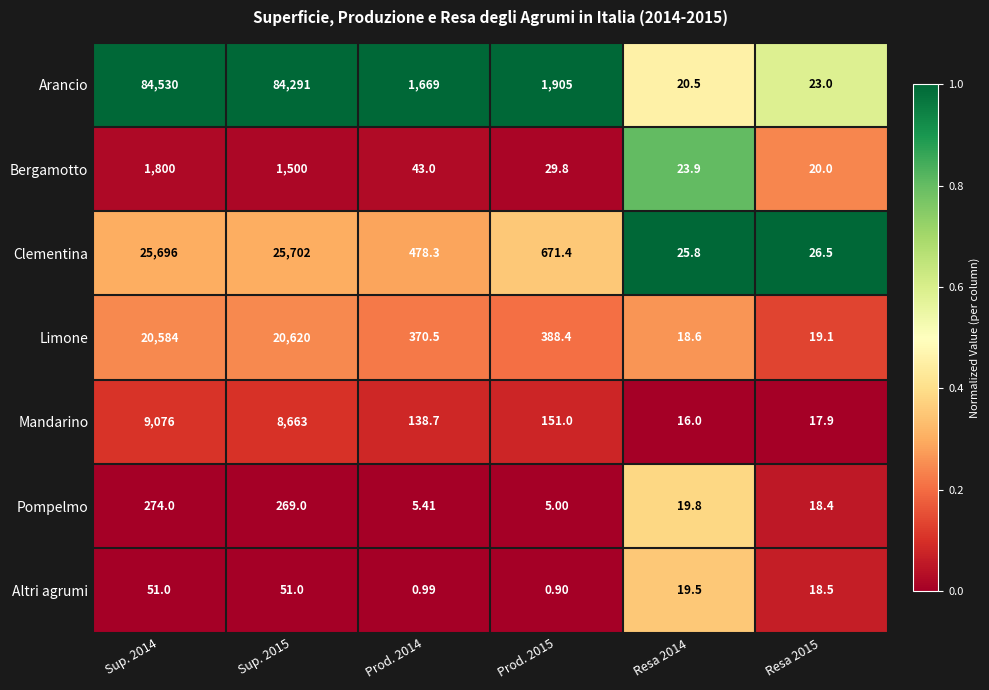

Which series has the largest total across all categories?

Arancio